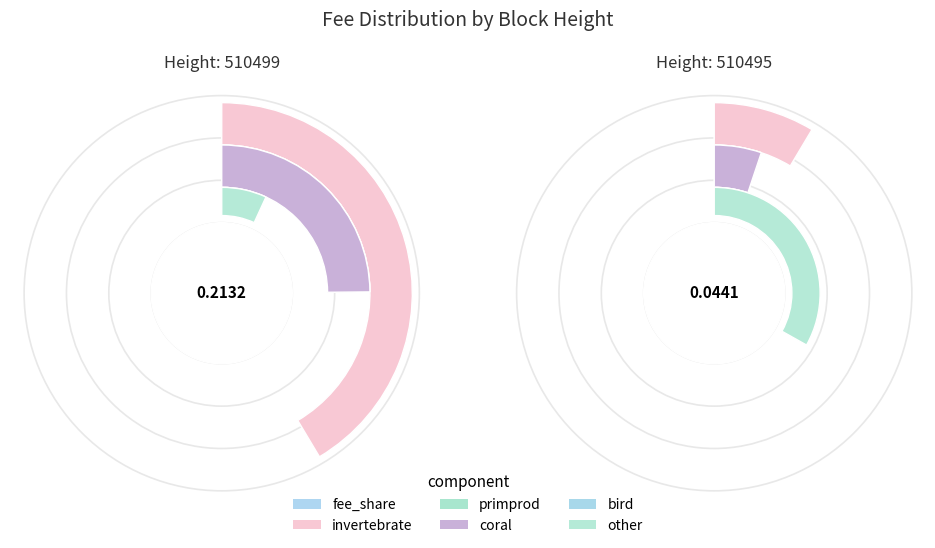

Is there any slice that represents more than half of the pie?

Yes